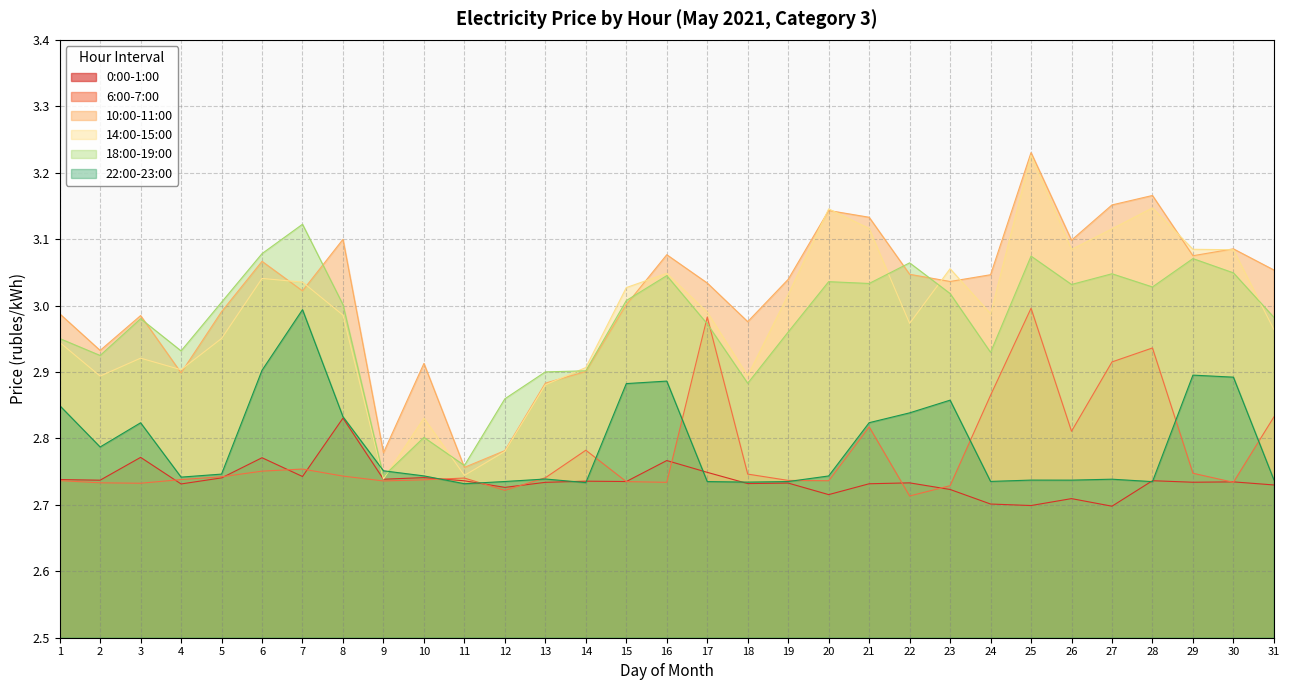

True or false: 0:00-1:00 and 10:00-11:00 cross at least once.

False